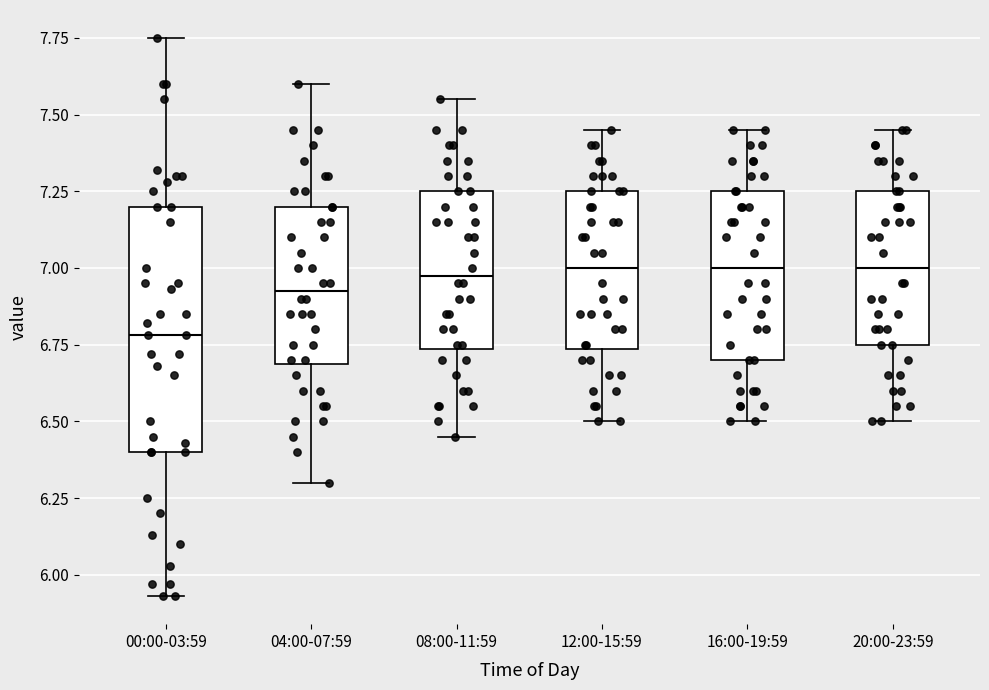

Which box is the tallest, from its lower edge to its upper edge?

00:00-03:59